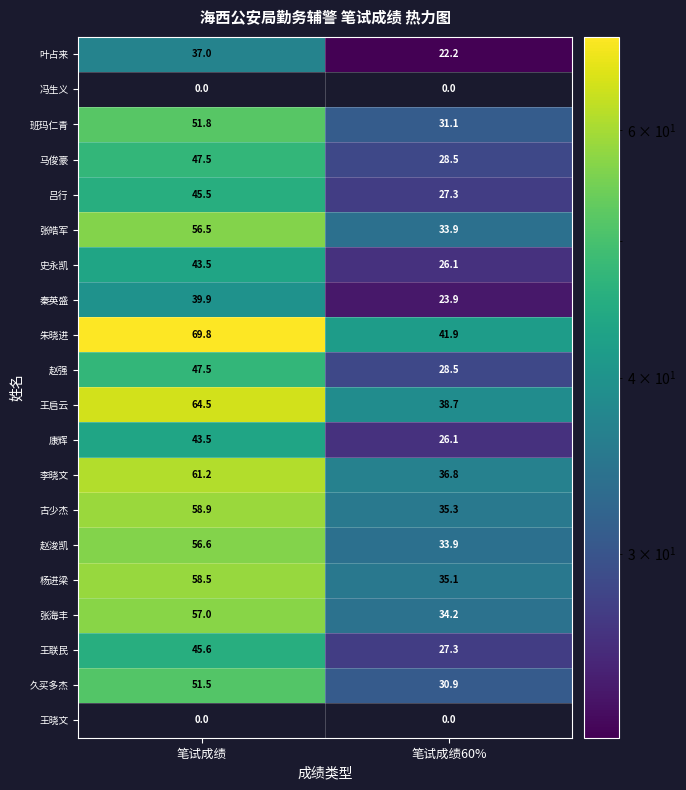

List the labels in order of 叶占来 value, smallest first.

笔试成绩60%, 笔试成绩